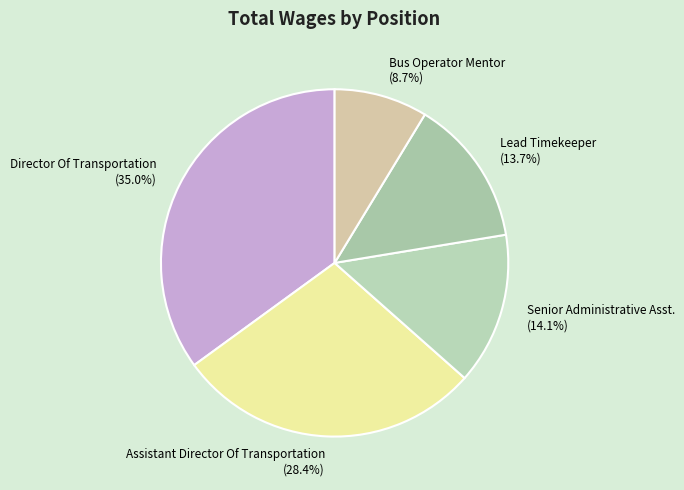

Does Director Of Transportation (35.0%) represent more than half of the total?

No